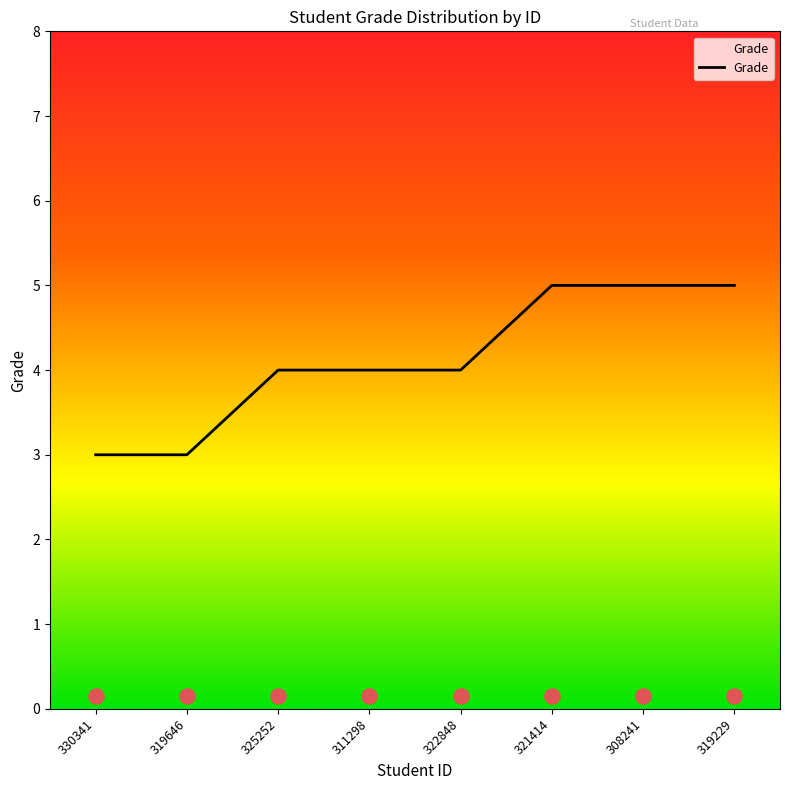

What is the change in value from 330341 to 311298?

+1